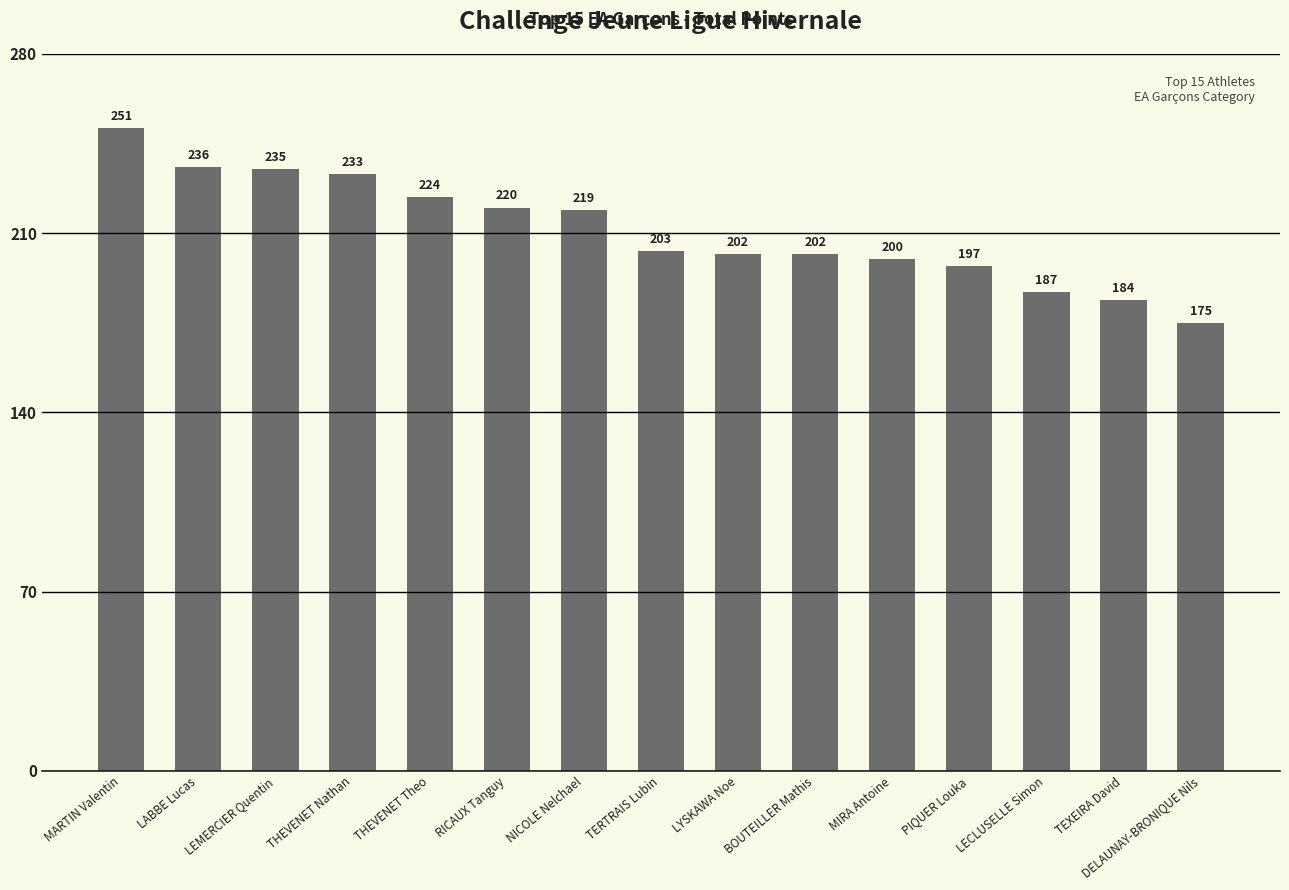

What is the label of the 11th bar from the left?

MIRA Antoine